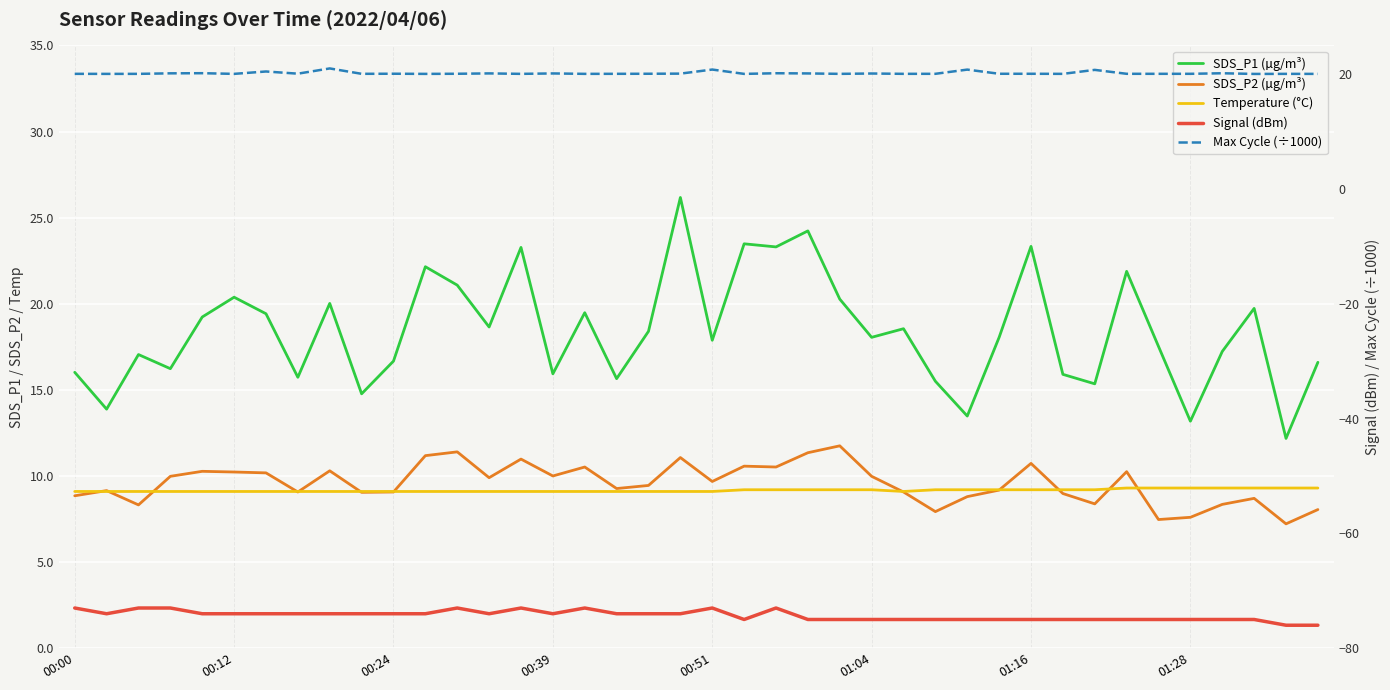

Which series changed the most between 00:24 and 29?

Signal (dBm)